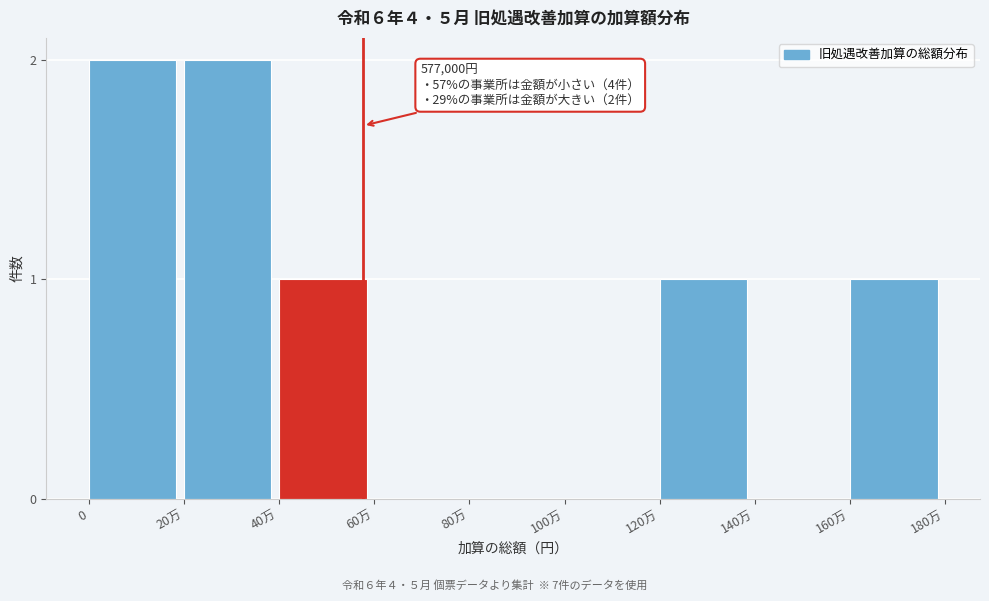

Reading left to right, extract all data points from this chart.

0=2	20万=2	40万=1	60万=0	80万=0	100万=0	120万=1	140万=0	160万=1